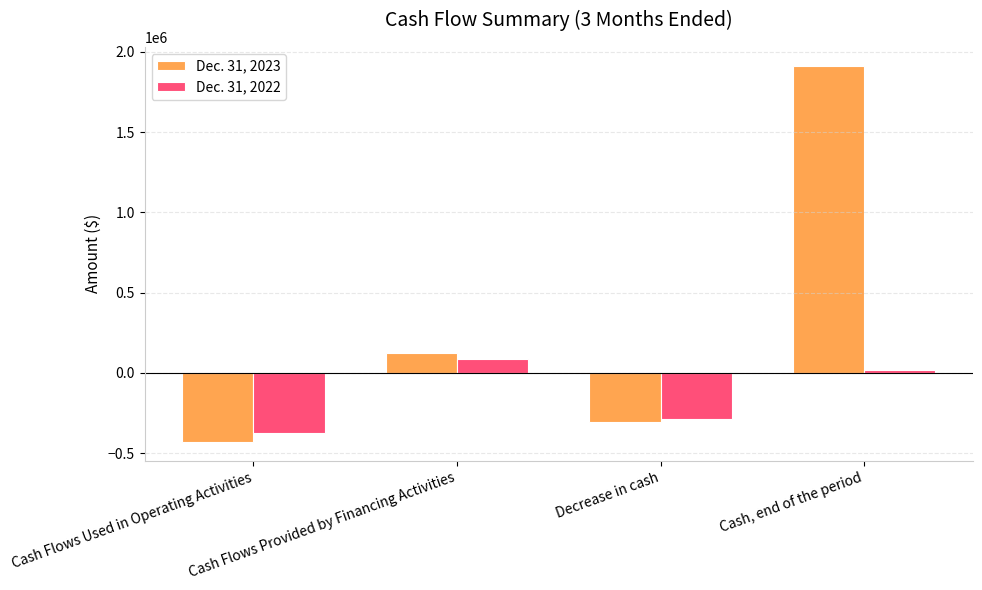

How many values in Dec. 31, 2022 are above zero?

2